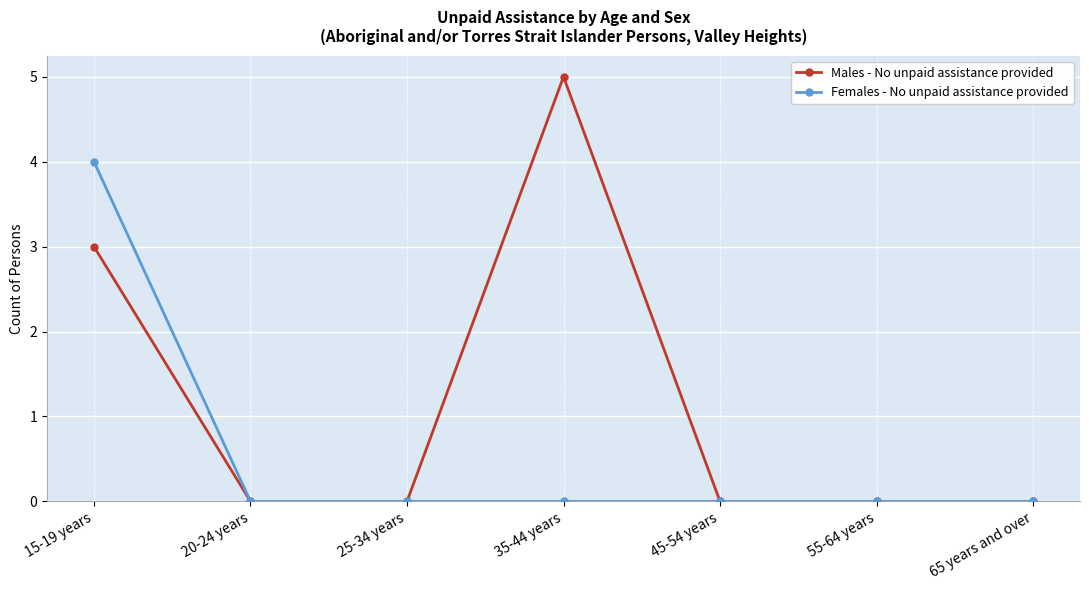

Where is Males - No unpaid assistance provided nearest to the value 2?

15-19 years